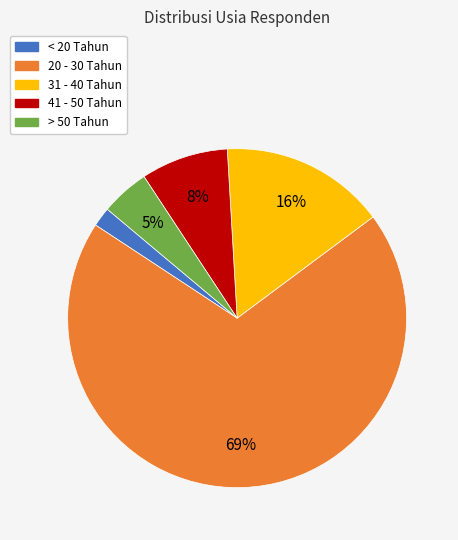

Which slice is the smallest?

< 20 Tahun